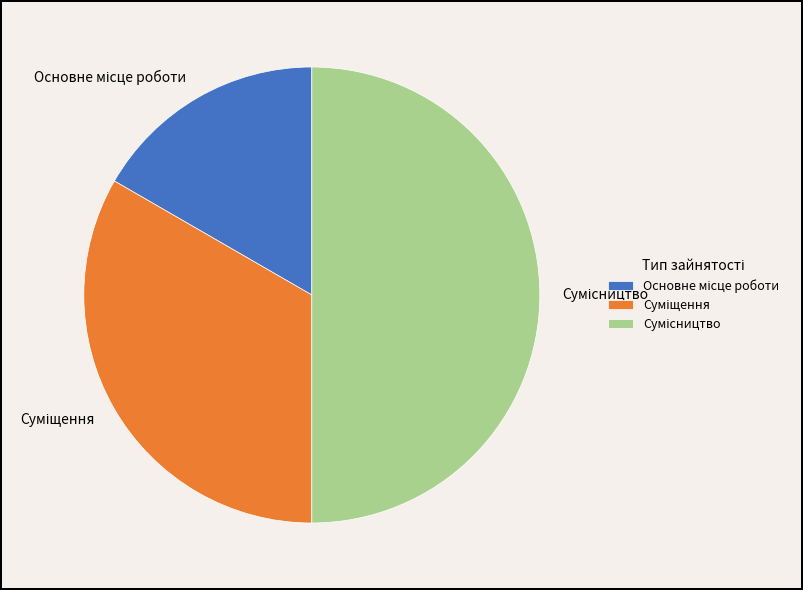

To the nearest percent, what is the difference between the Суміщення and Сумісництво slice percentages?

17%